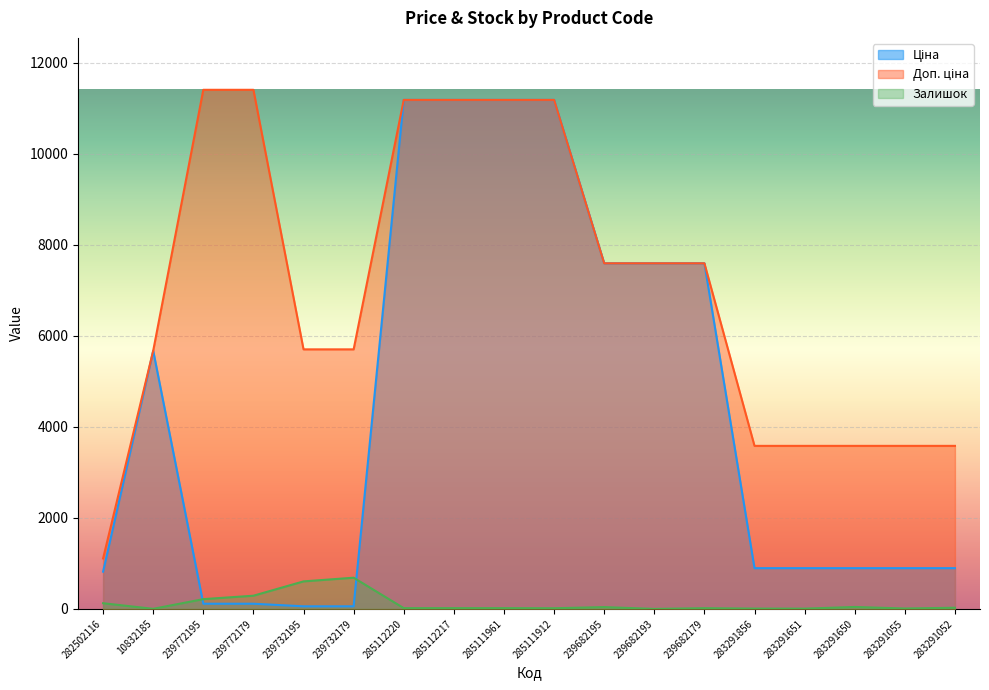

Does the chart display data point markers on the line(s)?

No